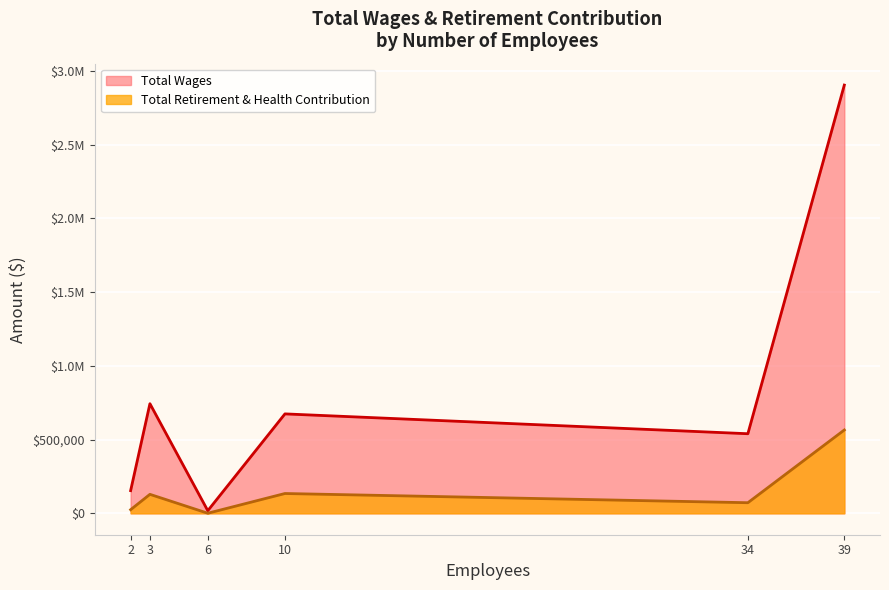

What is the difference between the second highest and second lowest values in the Total Retirement & Health Contribution series?

109710